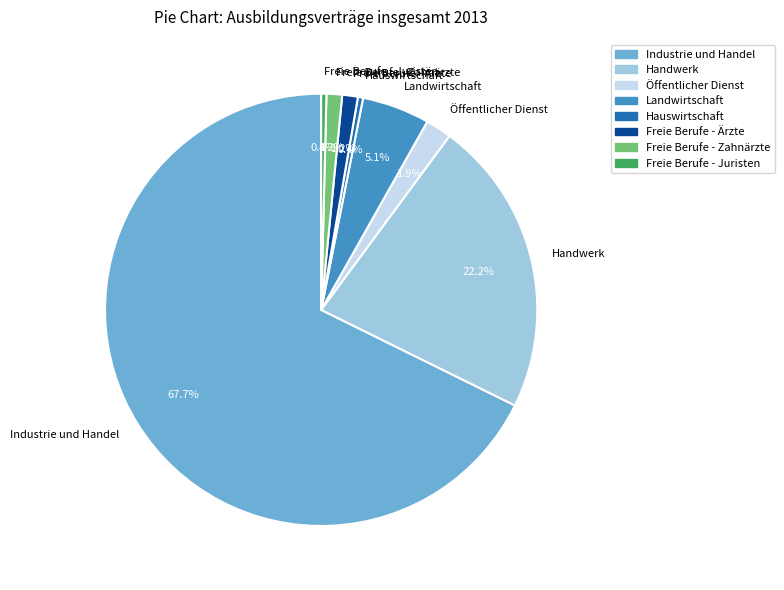

Which slice is the largest?

Industrie und Handel